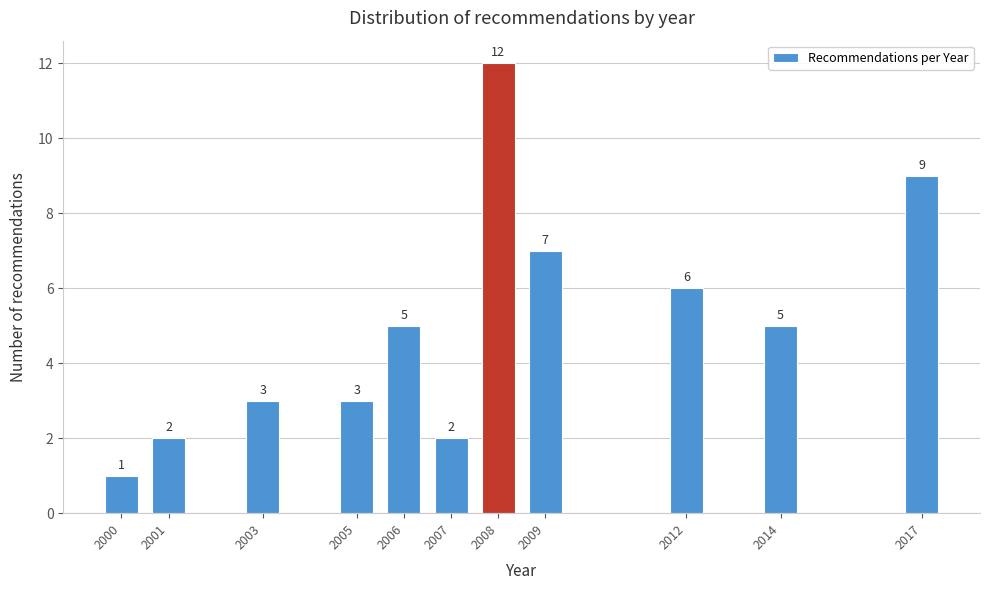

Reading left to right, transcribe all the data shown in this chart.

2000=1	2001=2	2003=3	2005=3	2006=5	2007=2	2008=12	2009=7	2012=6	2014=5	2017=9